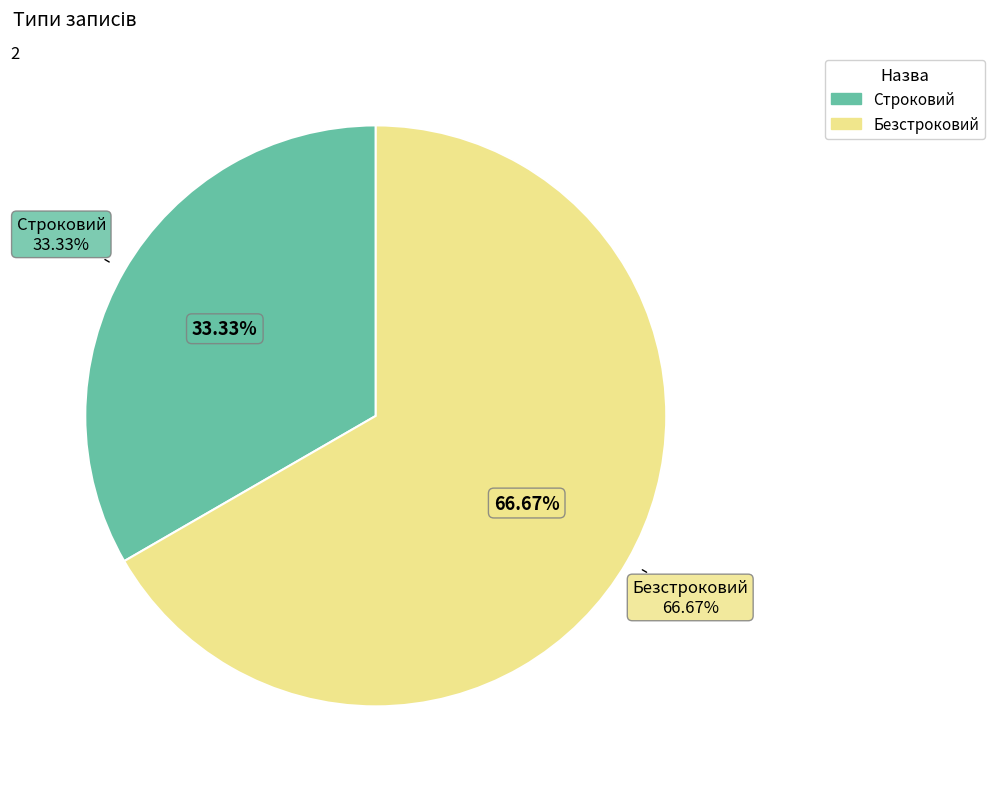

Is it true that Строковий is 25% of the pie?

False